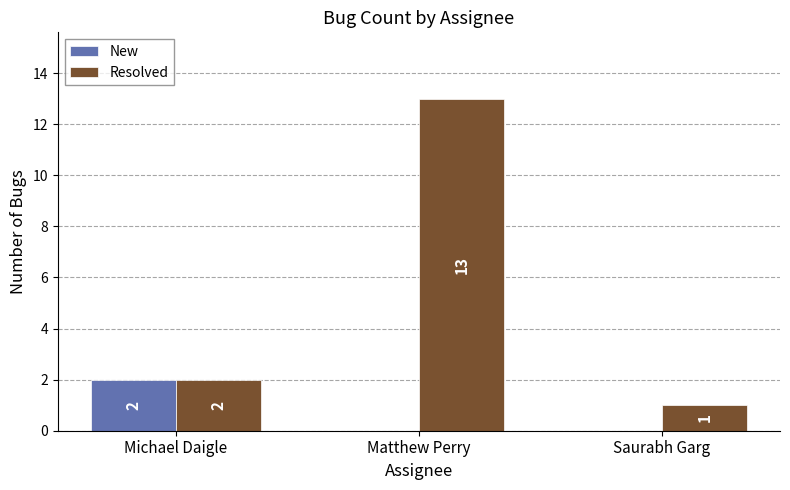

How many data points in New are above 0?

1